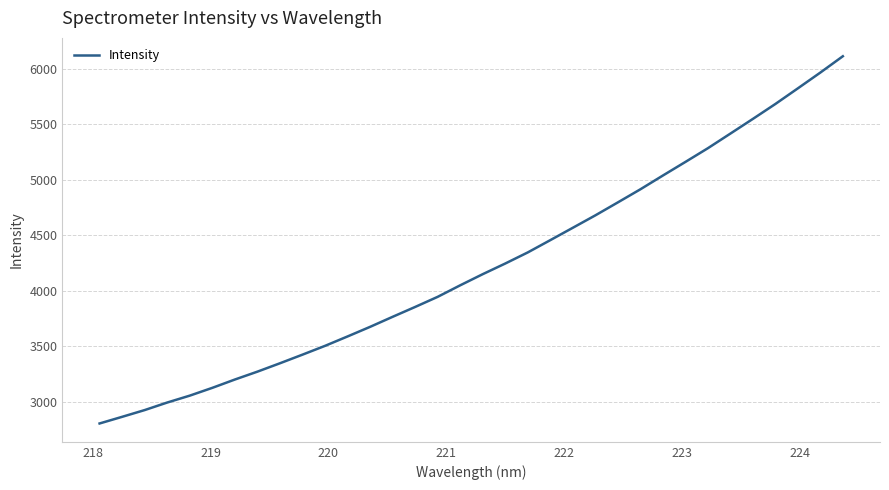

How many series are shown in this chart?

1